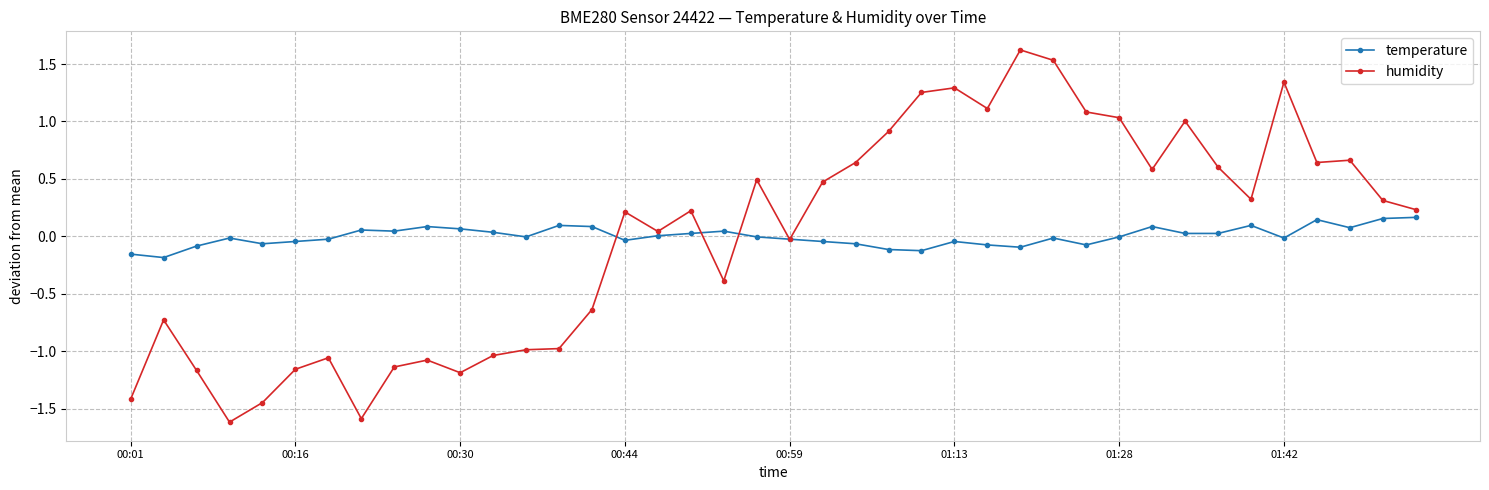

Count the number of data series in this chart.

2